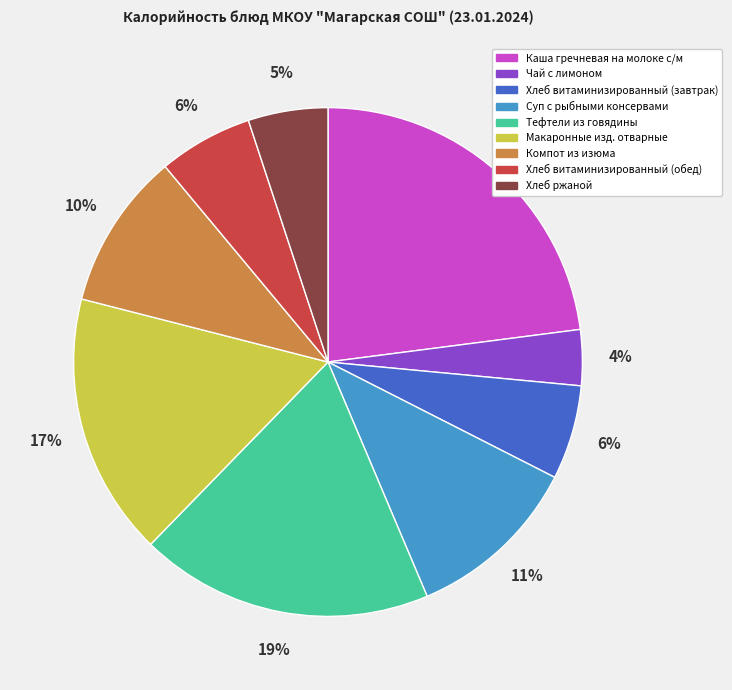

Is there a majority slice in this chart?

No